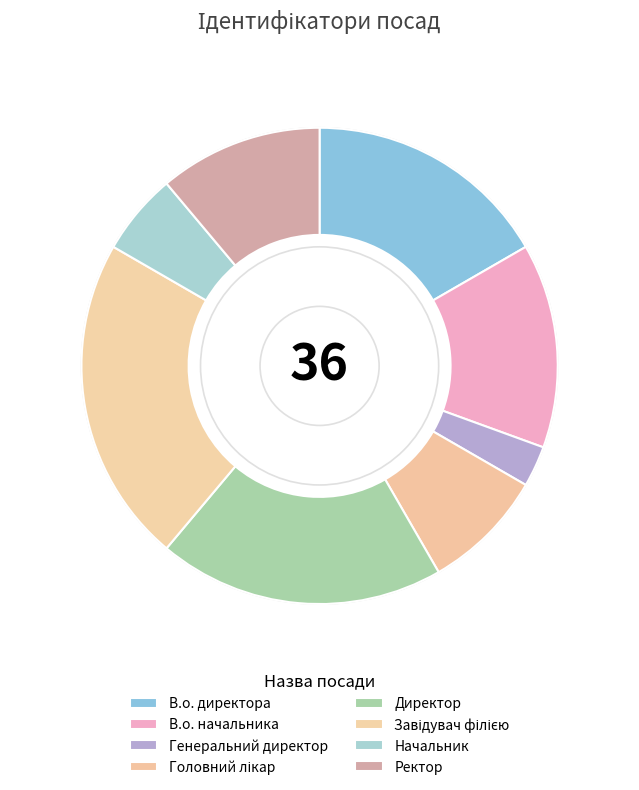

True or false: Головний лікар accounts for 8% of the total.

True